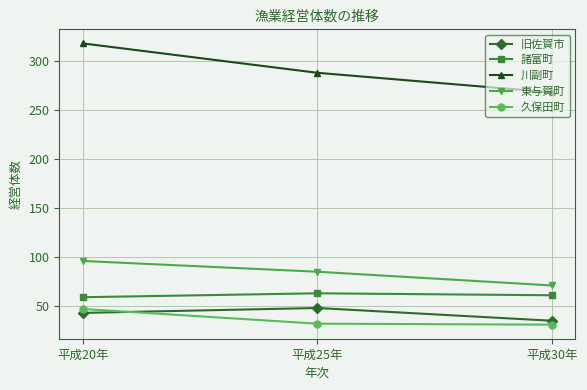

Which series has the largest range (max minus min)?

川副町